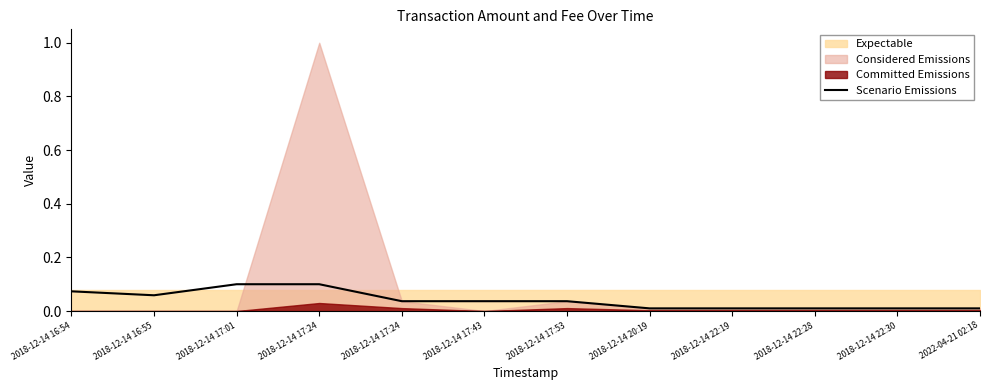

List the labels in order of value, largest first.

2018-12-14 17:01, 2018-12-14 17:24, 2018-12-14 16:54, 2018-12-14 16:55, 2018-12-14 17:24, 2018-12-14 17:43, 2018-12-14 17:53, 2018-12-14 20:19, 2018-12-14 22:19, 2018-12-14 22:28, 2018-12-14 22:30, 2022-04-21 02:18